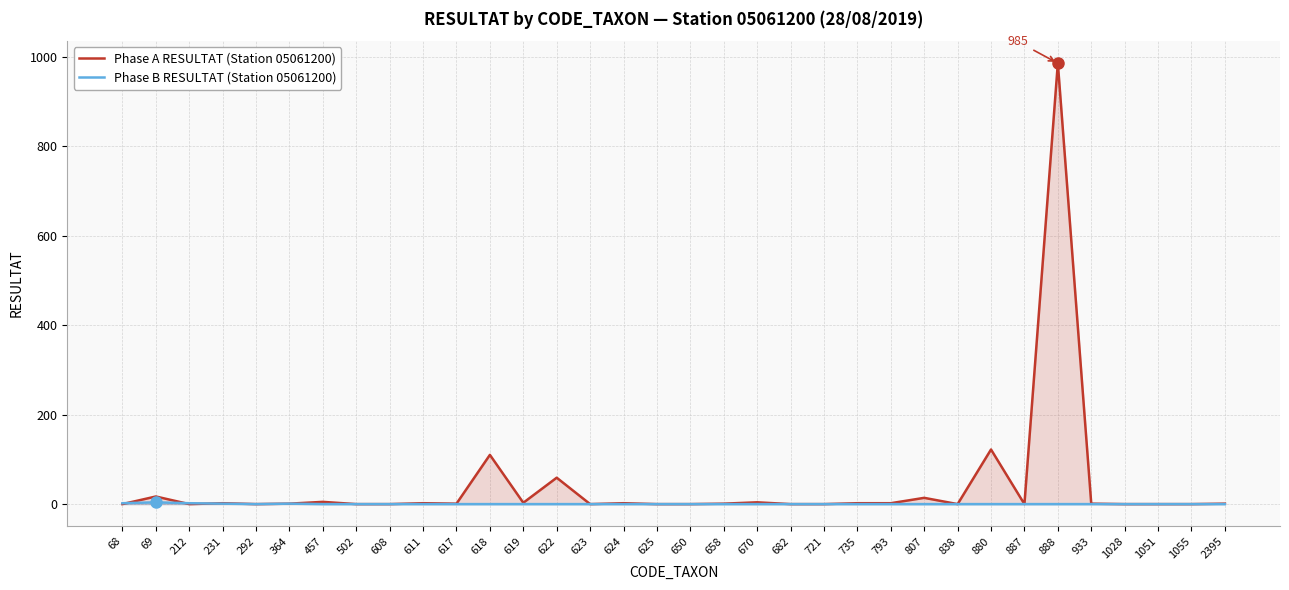

Reading left to right, what are all the values shown in this chart?

Phase A RESULTAT (Station 05061200): 0	17	0	2	0	1	5	0	0	2	1	110	3	59	0	2	0	0	1	4	0	0	2	2	14	0	122	0	985	1	0	0	0	1
Phase B RESULTAT (Station 05061200): 2	4	2	1	0	1	0	0	0	0	0	0	0	0	0	0	0	0	0	0	0	0	0	0	0	0	0	0	0	0	0	0	0	0